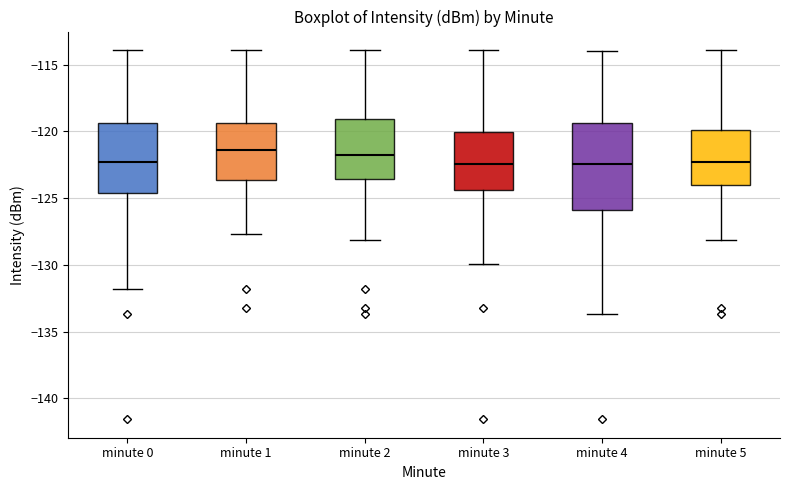

Where is the upper edge of the box for minute 5 on the y-axis? The values are not printed on the chart, so give them approximately, as read against the axis.

-120.0